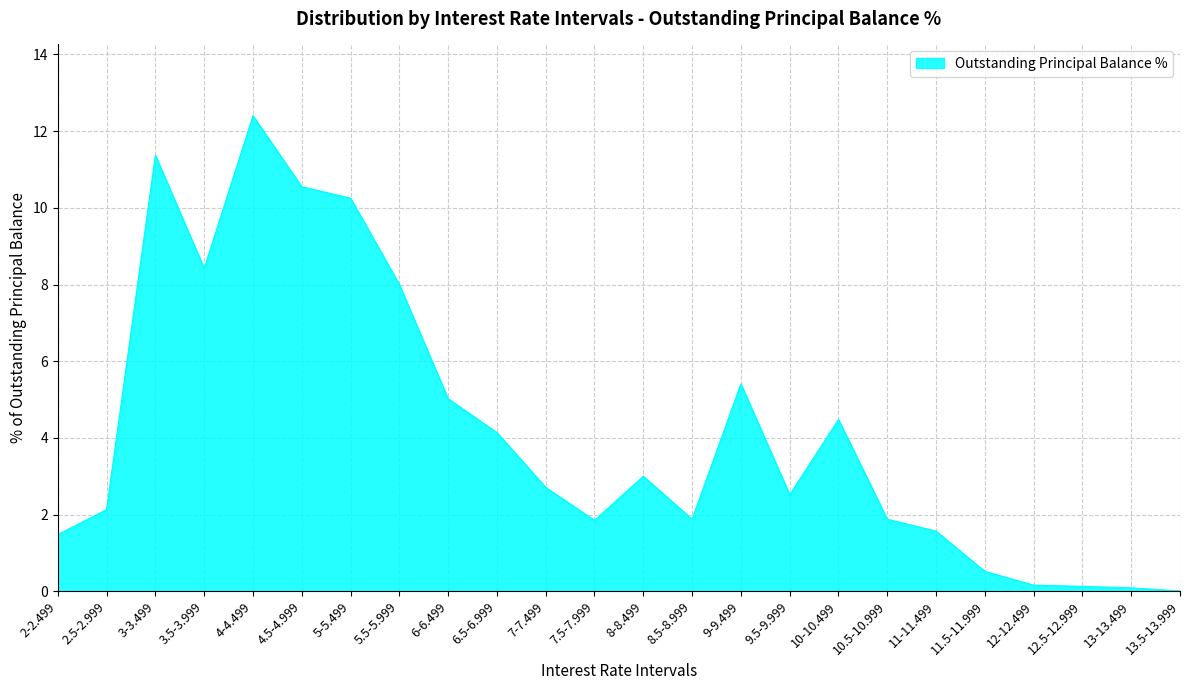

What is the change in value from 6.5-6.999 to 12.5-12.999?

-4.0